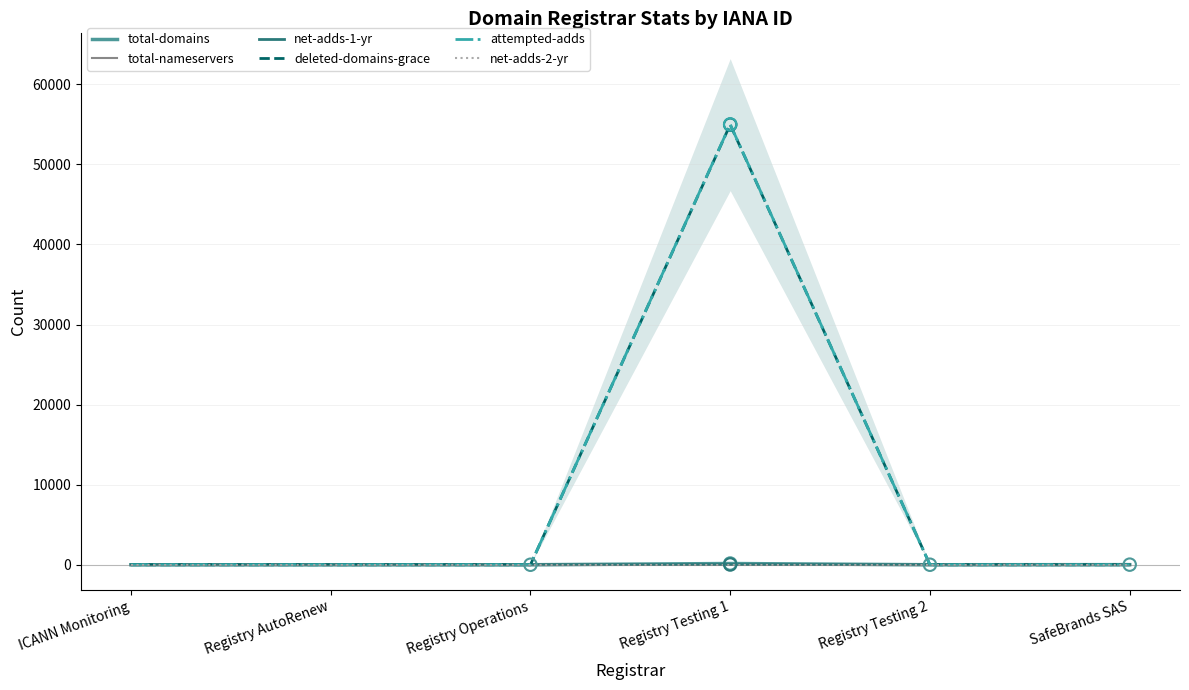

Which series has the largest total across all categories?

attempted-adds